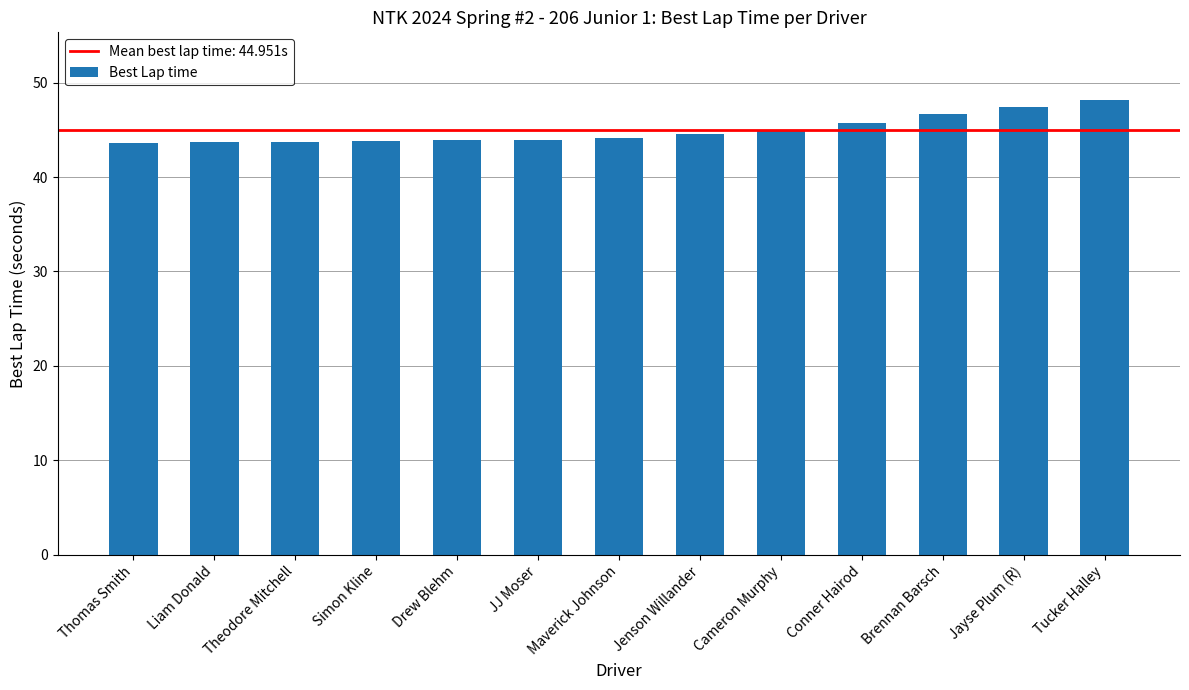

How many categories are shown in the chart?

13